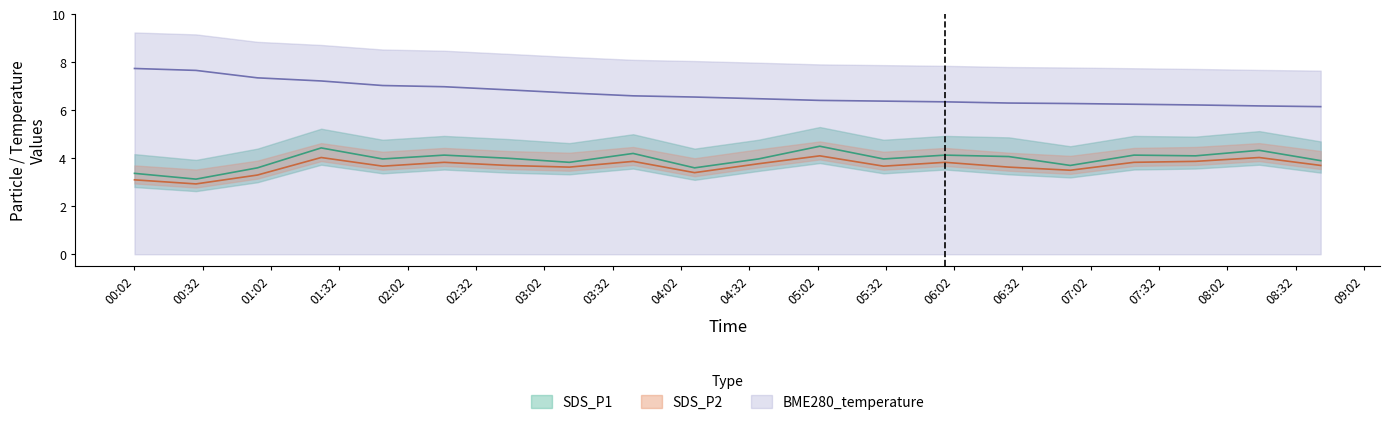

What is the difference between the maximum and minimum values in the SDS_P1 series?

1.4